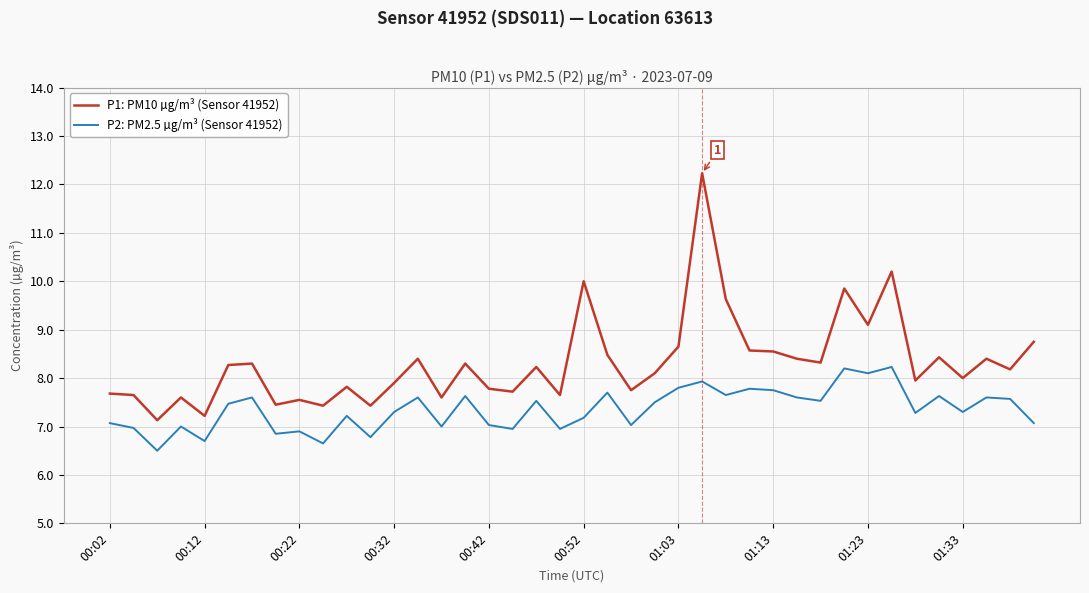

List the series in order of their peak value, lowest first.

P2: PM2.5 µg/m³ (Sensor 41952), P1: PM10 µg/m³ (Sensor 41952)